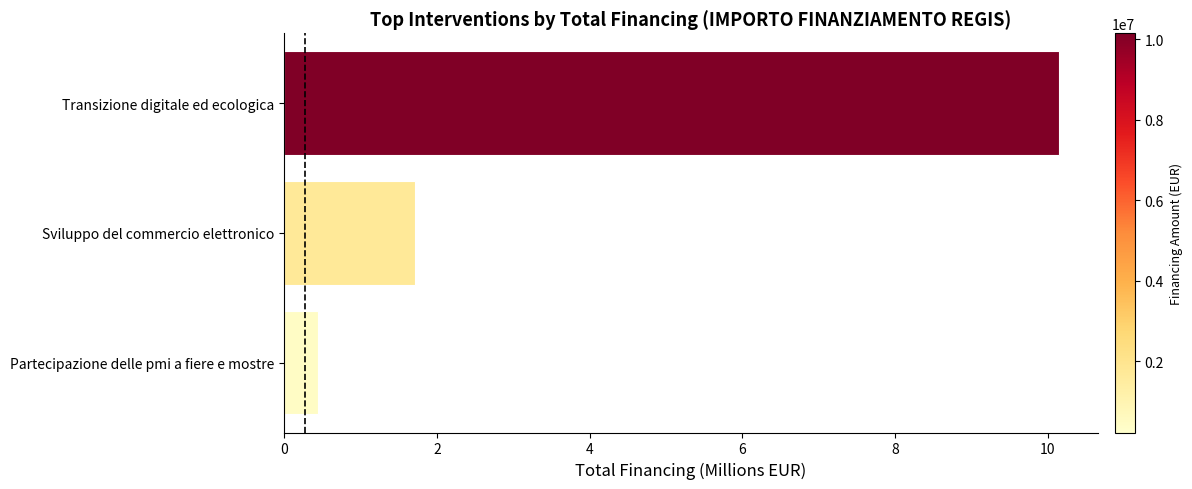

Which has a higher value, 0 or 4?

4